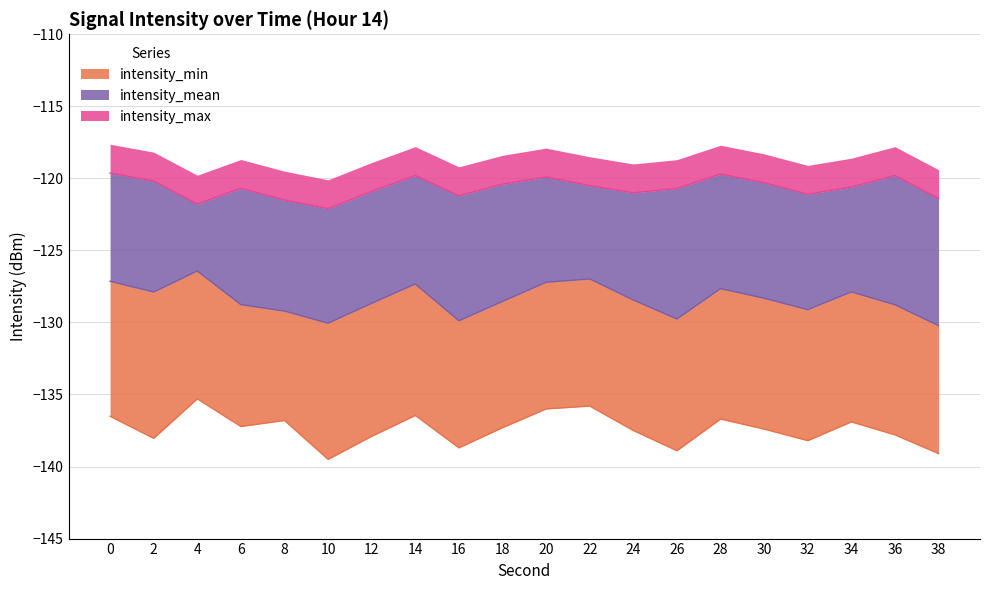

What is the maximum value for intensity_max?

-119.6